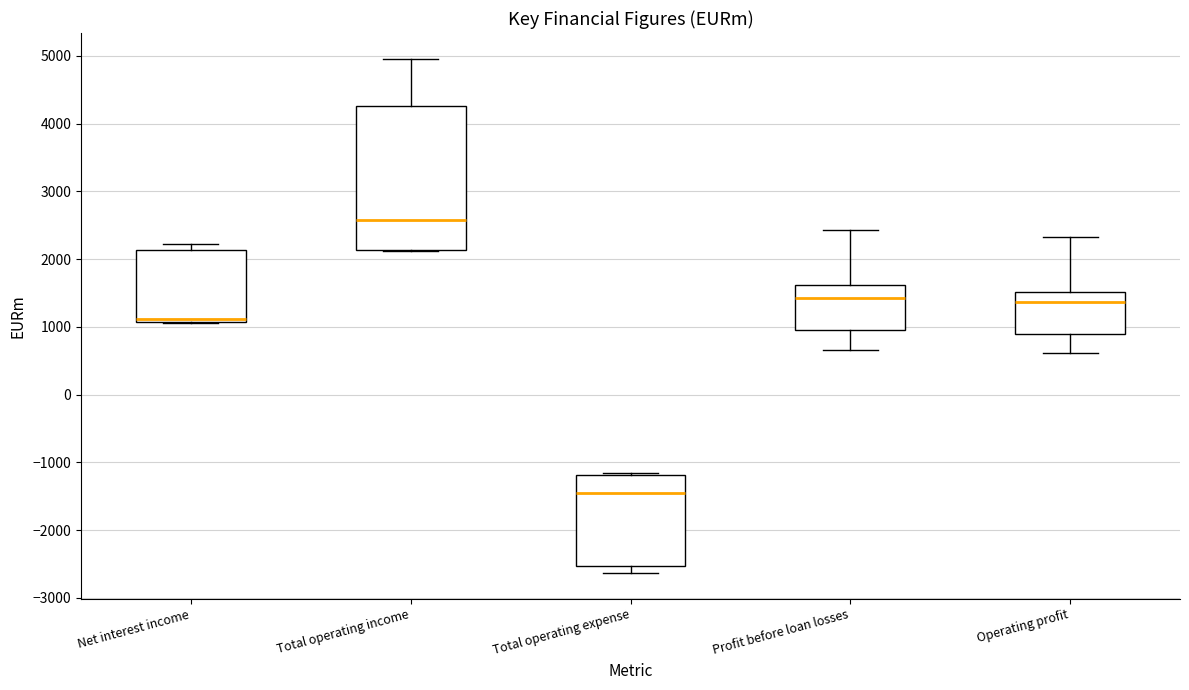

Reading left to right, read every box against the y-axis: the position of its median line, the range the box covers, and the ends of its whiskers. The values are not printed on the chart, so give them approximately, as read against the axis.

Net interest income: median 1100 (just above the box's lower edge), box 1100 to 2100, whiskers 1100 to 2200
Total operating income: median 2600, box 2100 to 4300, whiskers 2100 to 5000
Total operating expense: median -1500, box -2500 to -1200, whiskers -2600 to -1200
Profit before loan losses: median 1400, box 1000 to 1600, whiskers 700 to 2400
Operating profit: median 1400, box 900 to 1500, whiskers 600 to 2300